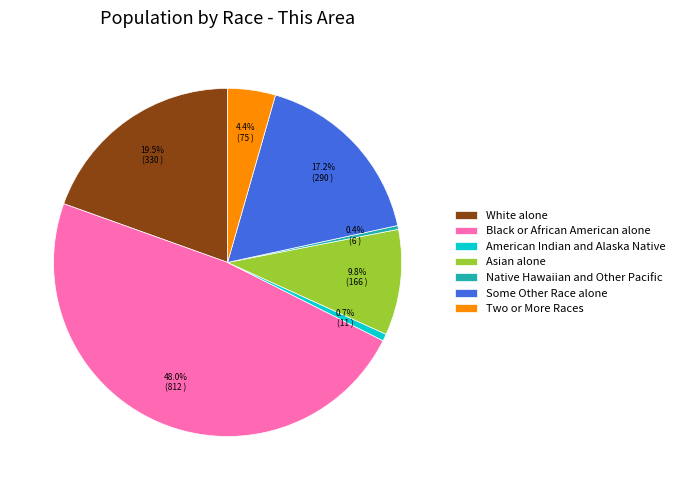

How much of the chart is everything except White alone?

80.5%